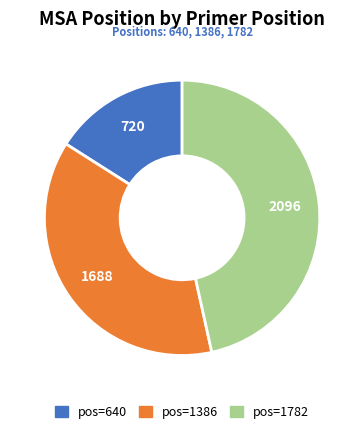

How many segments does this pie chart have?

3